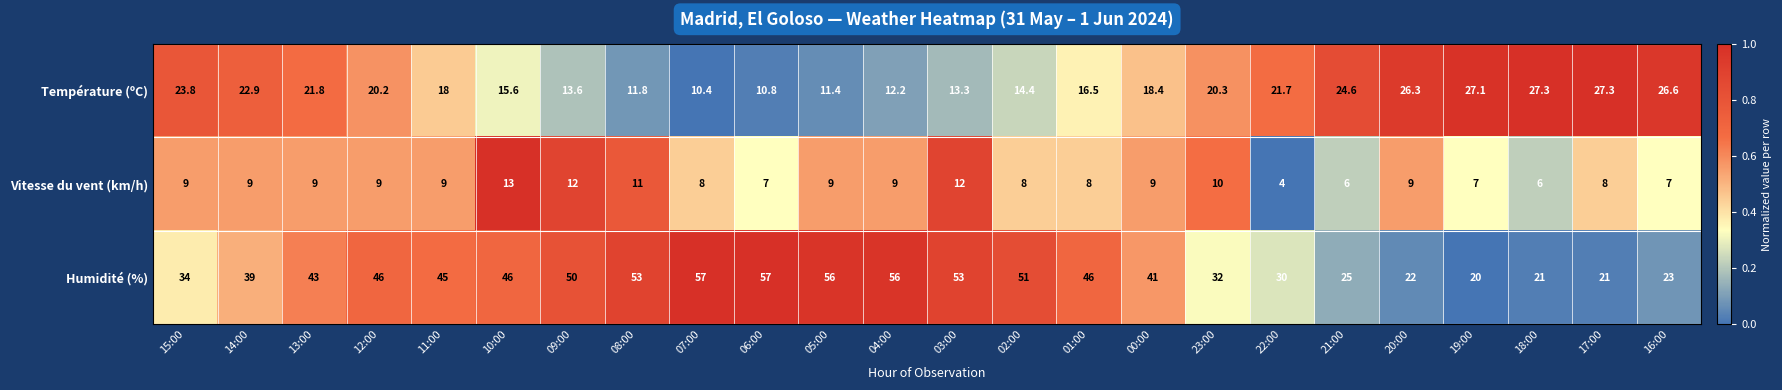

Count the number of categories in the chart.

24